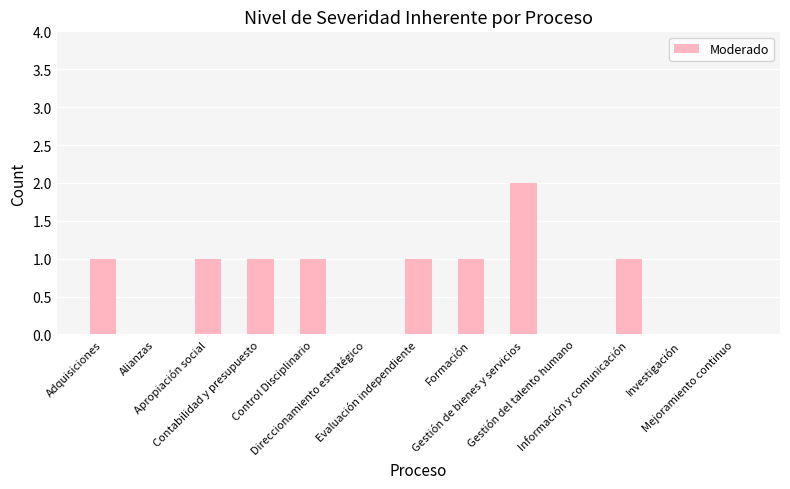

Count the number of data series in this chart.

1